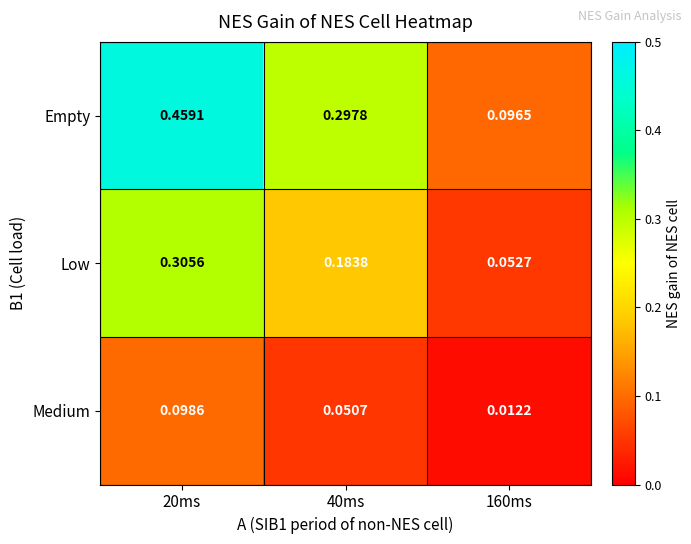

Is the value of Low at 40ms greater than the value of Empty at 20ms?

No